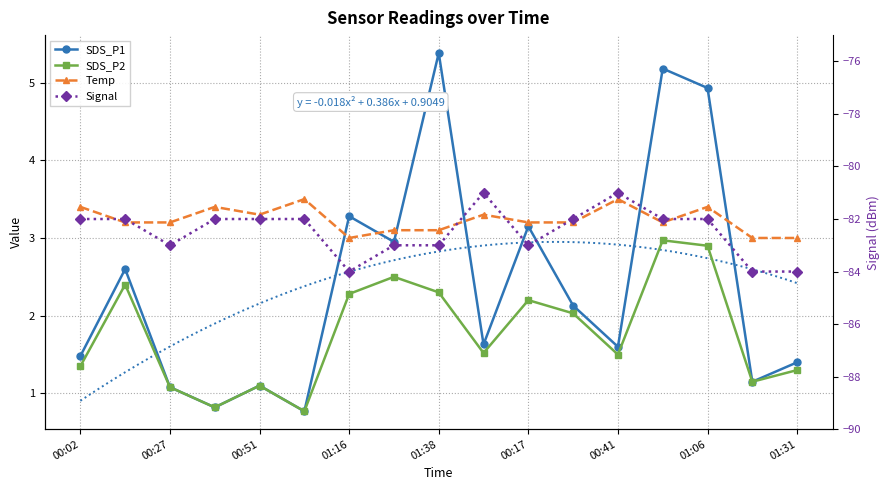

What is the difference between the second highest and minimum values in the SDS_P2 series?

2.1